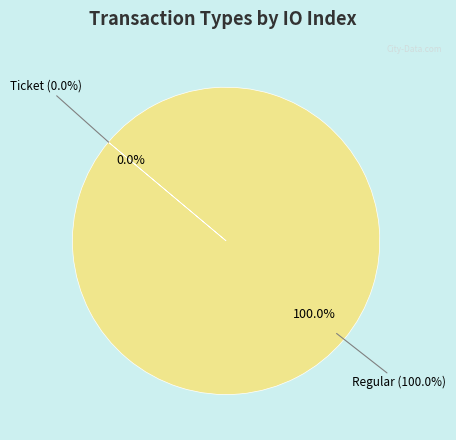

To the nearest percent, what percentage of the pie is Regular?

100%